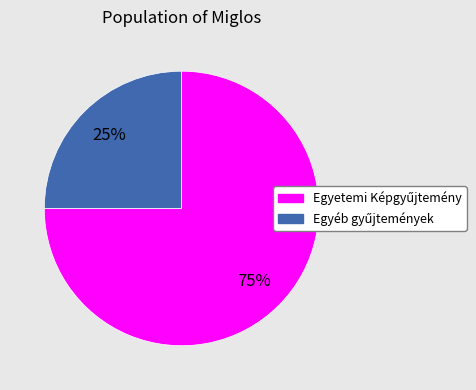

Does any single category account for the majority?

Yes